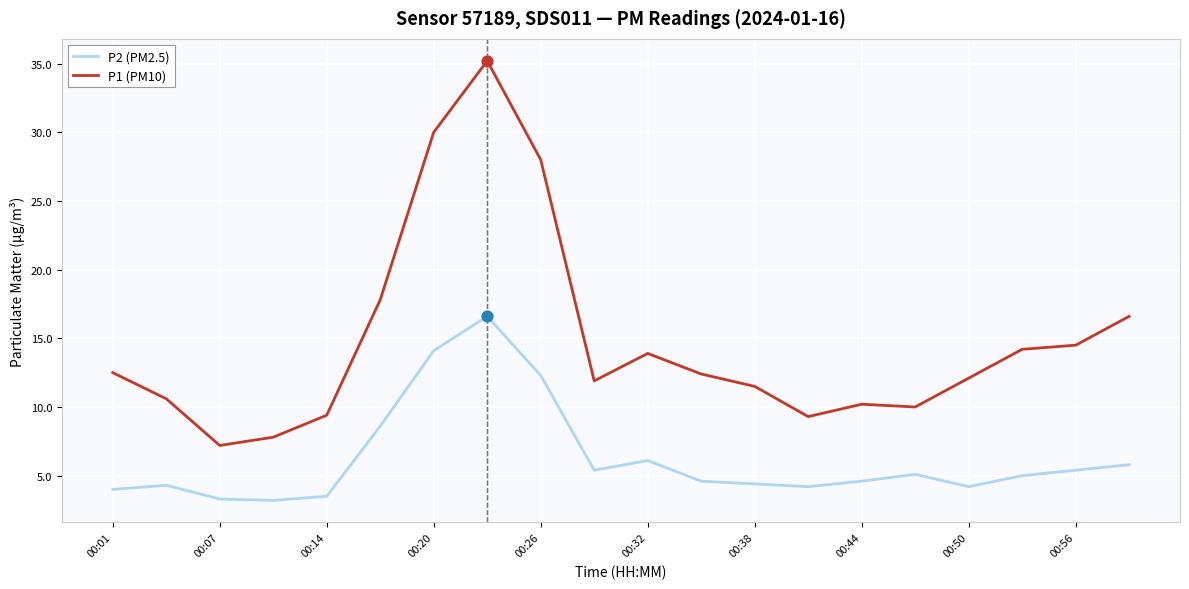

Which series has the largest total across all categories?

P1 (PM10)